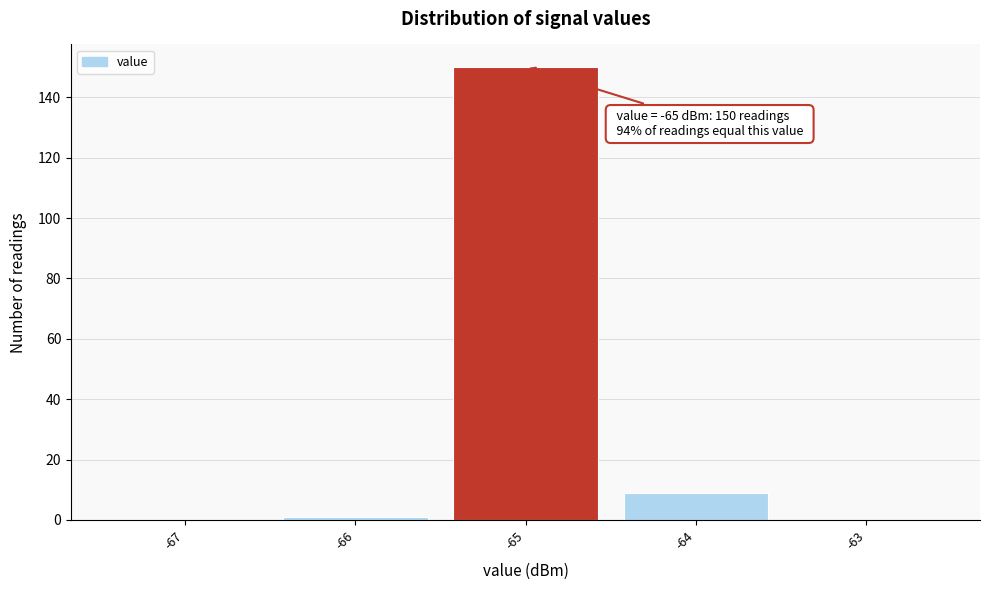

Which range on the x-axis has the tallest bar?

-65.5 to -64.5